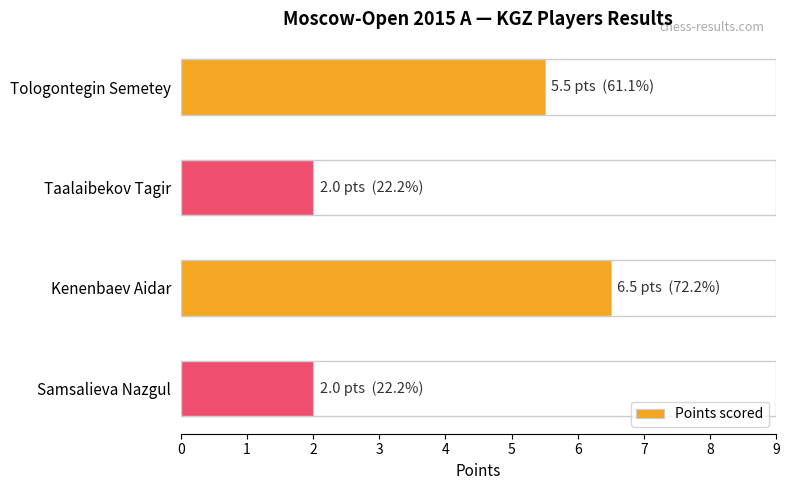

What is the sum of all values?

16.0